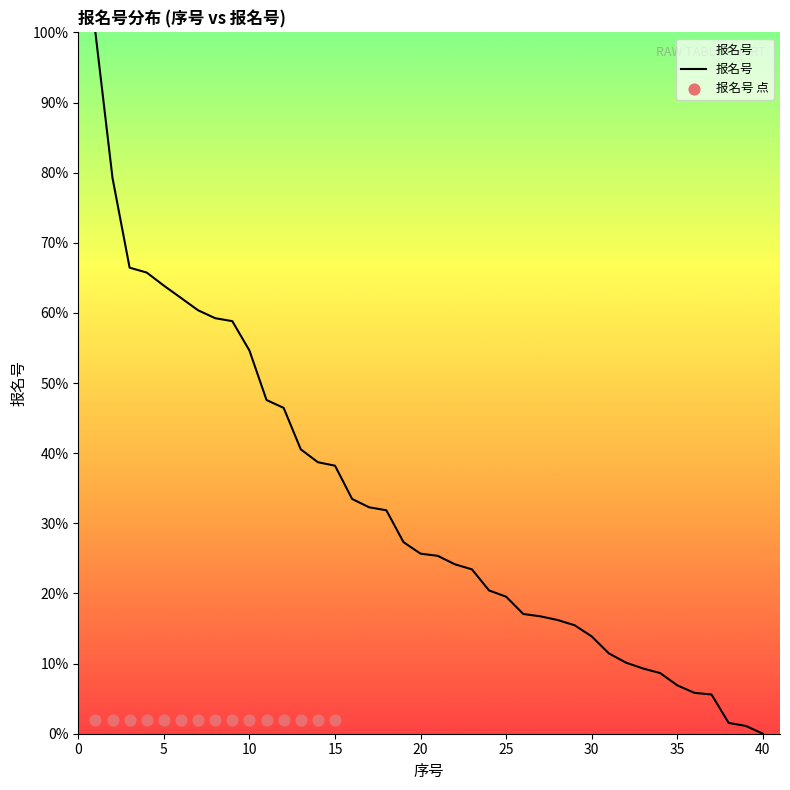

Approximately how many times larger is the value at 23 compared to 18?

0.7